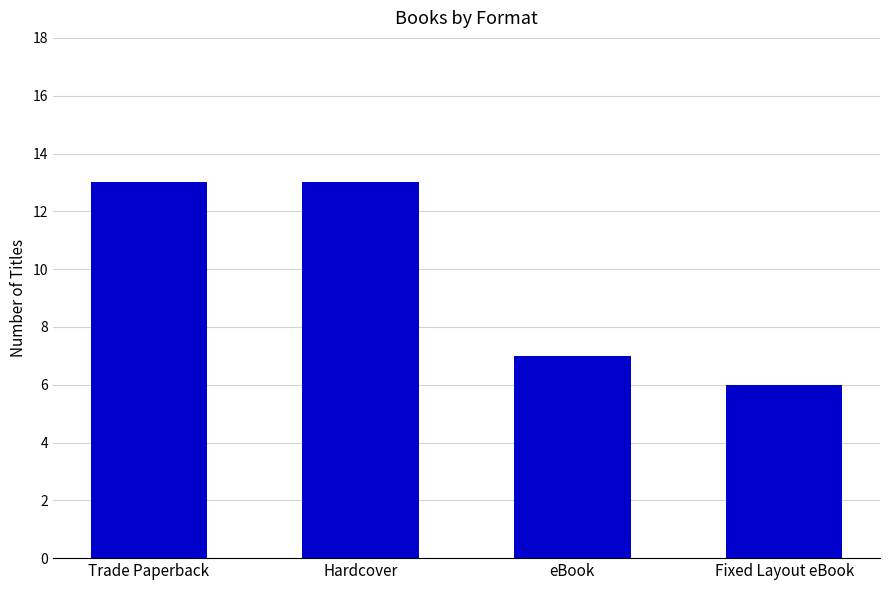

What is the ratio of the value at Hardcover to the value at Fixed Layout eBook?

2.2